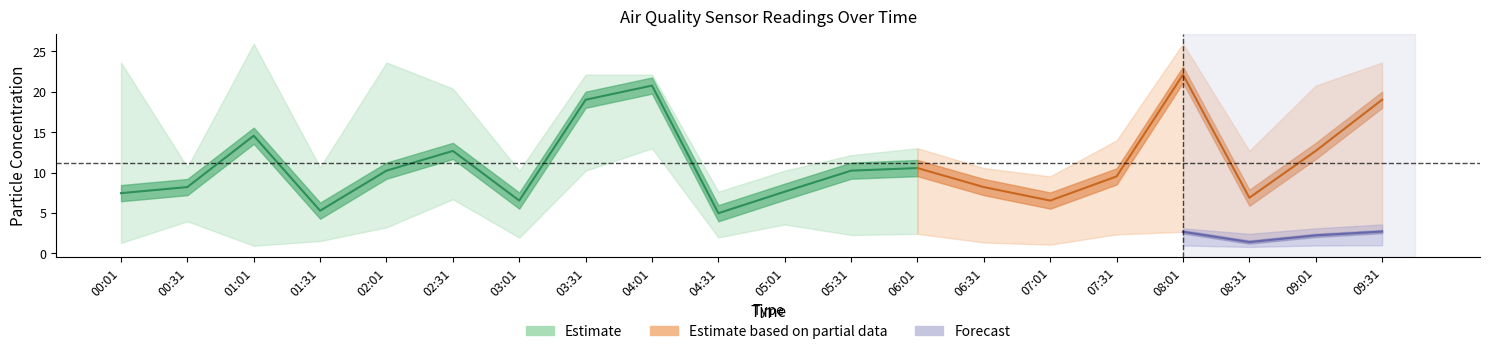

How many interior local peaks does the P2 series have?

5